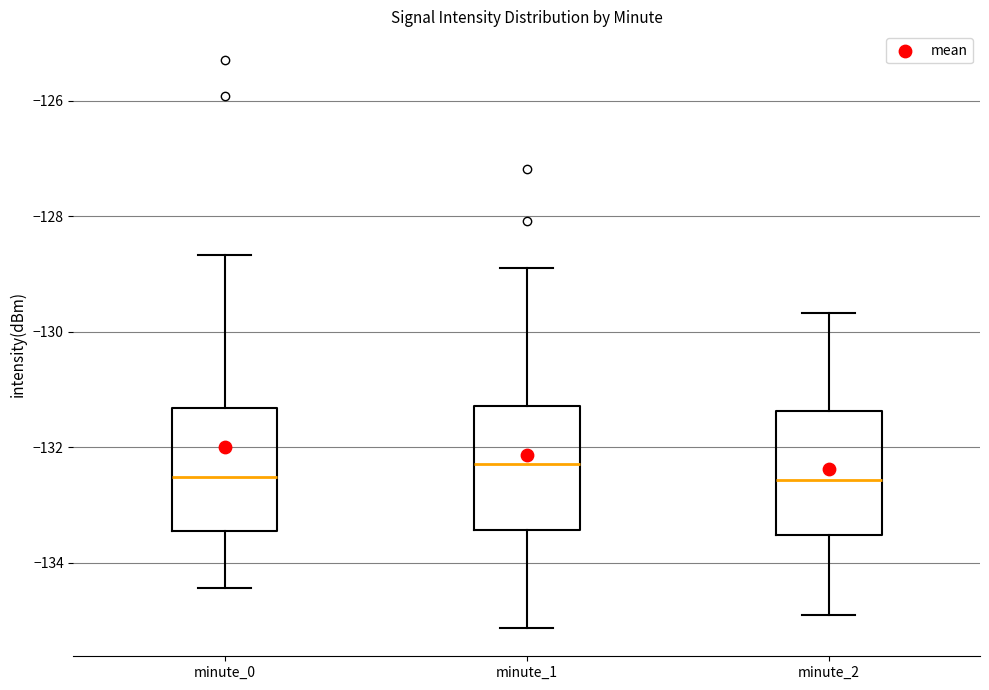

Reading left to right, transcribe this box plot: for each box, give where its median line is, the range the box spans, and where its two whiskers end, as read against the y-axis. The values are not printed on the chart, so give them approximately, as read against the axis.

minute_0: median -132.6, box -133.4 to -131.4, whiskers -134.4 to -128.6
minute_1: median -132.2, box -133.4 to -131.2, whiskers -135.2 to -129.0
minute_2: median -132.6, box -133.6 to -131.4, whiskers -135.0 to -129.6